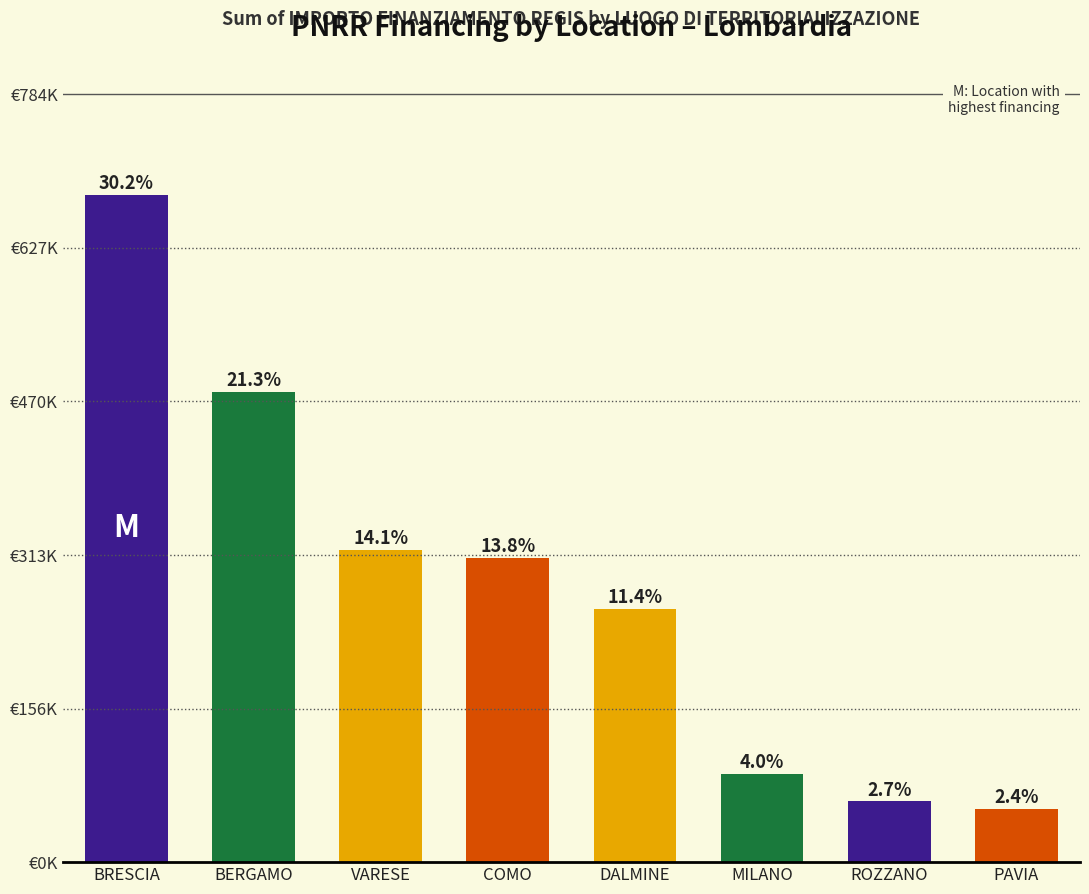

Rank the categories by value from highest to lowest.

BRESCIA, BERGAMO, VARESE, COMO, DALMINE, MILANO, ROZZANO, PAVIA